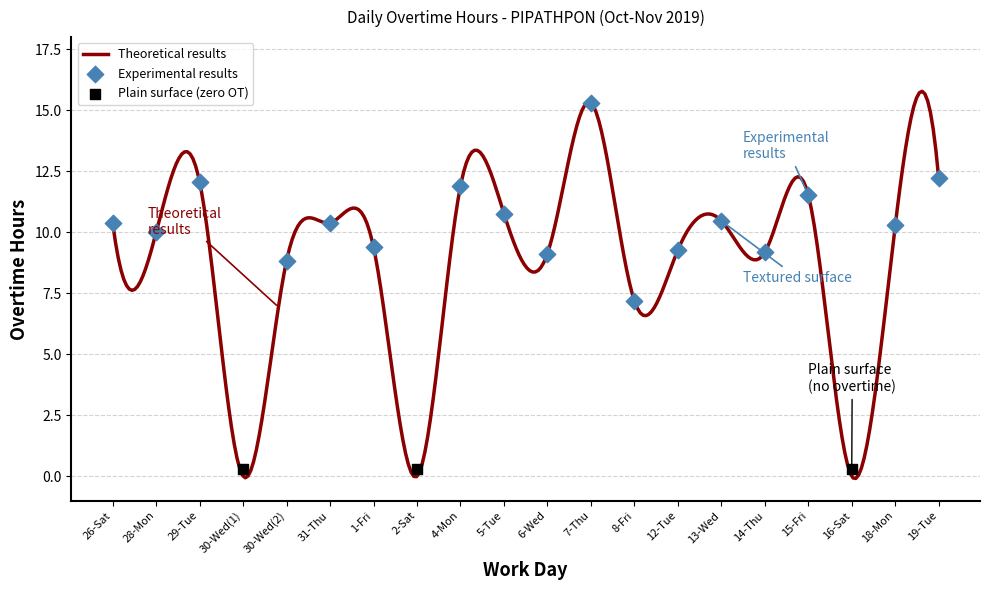

Which has a higher value, 26-Sat or 1-Fri?

26-Sat